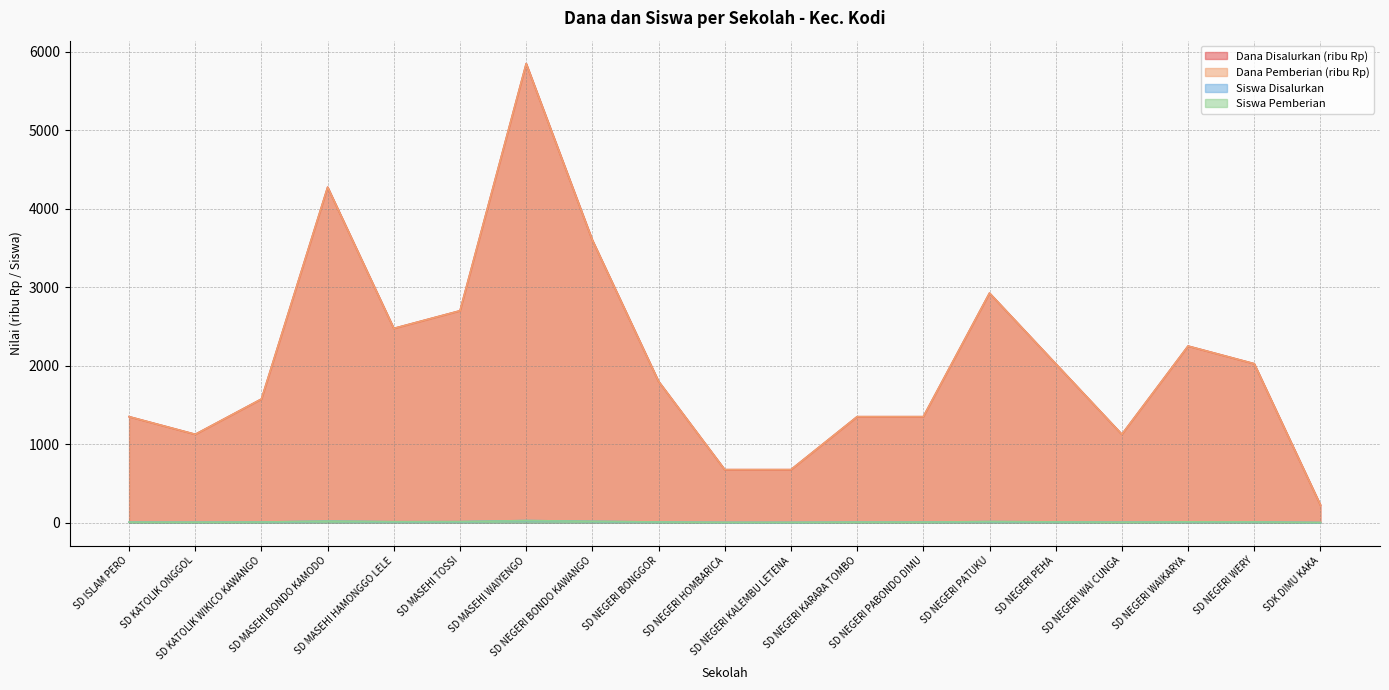

Reading left to right, what are all the values shown in this chart?

Dana Disalurkan: SD ISLAM PERO=1350	SD KATOLIK ONGGOL=1125	SD KATOLIK WIKICO KAWANGO=1575	SD MASEHI BONDO KAMODO=4275	SD MASEHI HAMONGGO LELE=2475	SD MASEHI TOSSI=2700	SD MASEHI WAIYENGO=5850	SD NEGERI BONDO KAWANGO=3600	SD NEGERI BONGGOR=1800	SD NEGERI HOMBARICA=675	SD NEGERI KALEMBU LETENA=675	SD NEGERI KARARA TOMBO=1350	SD NEGERI PABONDO DIMU=1350	SD NEGERI PATUKU=2925	SD NEGERI PEHA=2025	SD NEGERI WAI CUNGA=1125	SD NEGERI WAIKARYA=2250	SD NEGERI WERY=2025	SDK DIMU KAKA=225
Dana Pemberian: SD ISLAM PERO=1350	SD KATOLIK ONGGOL=1125	SD KATOLIK WIKICO KAWANGO=1575	SD MASEHI BONDO KAMODO=4275	SD MASEHI HAMONGGO LELE=2475	SD MASEHI TOSSI=2700	SD MASEHI WAIYENGO=5850	SD NEGERI BONDO KAWANGO=3600	SD NEGERI BONGGOR=1800	SD NEGERI HOMBARICA=675	SD NEGERI KALEMBU LETENA=675	SD NEGERI KARARA TOMBO=1350	SD NEGERI PABONDO DIMU=1350	SD NEGERI PATUKU=2925	SD NEGERI PEHA=2025	SD NEGERI WAI CUNGA=1125	SD NEGERI WAIKARYA=2250	SD NEGERI WERY=2025	SDK DIMU KAKA=225
Siswa Disalurkan: SD ISLAM PERO=6	SD KATOLIK ONGGOL=5	SD KATOLIK WIKICO KAWANGO=7	SD MASEHI BONDO KAMODO=19	SD MASEHI HAMONGGO LELE=11	SD MASEHI TOSSI=12	SD MASEHI WAIYENGO=26	SD NEGERI BONDO KAWANGO=16	SD NEGERI BONGGOR=8	SD NEGERI HOMBARICA=3	SD NEGERI KALEMBU LETENA=3	SD NEGERI KARARA TOMBO=6	SD NEGERI PABONDO DIMU=6	SD NEGERI PATUKU=13	SD NEGERI PEHA=9	SD NEGERI WAI CUNGA=5	SD NEGERI WAIKARYA=10	SD NEGERI WERY=9	SDK DIMU KAKA=1
Siswa Pemberian: SD ISLAM PERO=6	SD KATOLIK ONGGOL=5	SD KATOLIK WIKICO KAWANGO=7	SD MASEHI BONDO KAMODO=19	SD MASEHI HAMONGGO LELE=11	SD MASEHI TOSSI=12	SD MASEHI WAIYENGO=26	SD NEGERI BONDO KAWANGO=16	SD NEGERI BONGGOR=8	SD NEGERI HOMBARICA=3	SD NEGERI KALEMBU LETENA=3	SD NEGERI KARARA TOMBO=6	SD NEGERI PABONDO DIMU=6	SD NEGERI PATUKU=13	SD NEGERI PEHA=9	SD NEGERI WAI CUNGA=5	SD NEGERI WAIKARYA=10	SD NEGERI WERY=9	SDK DIMU KAKA=1